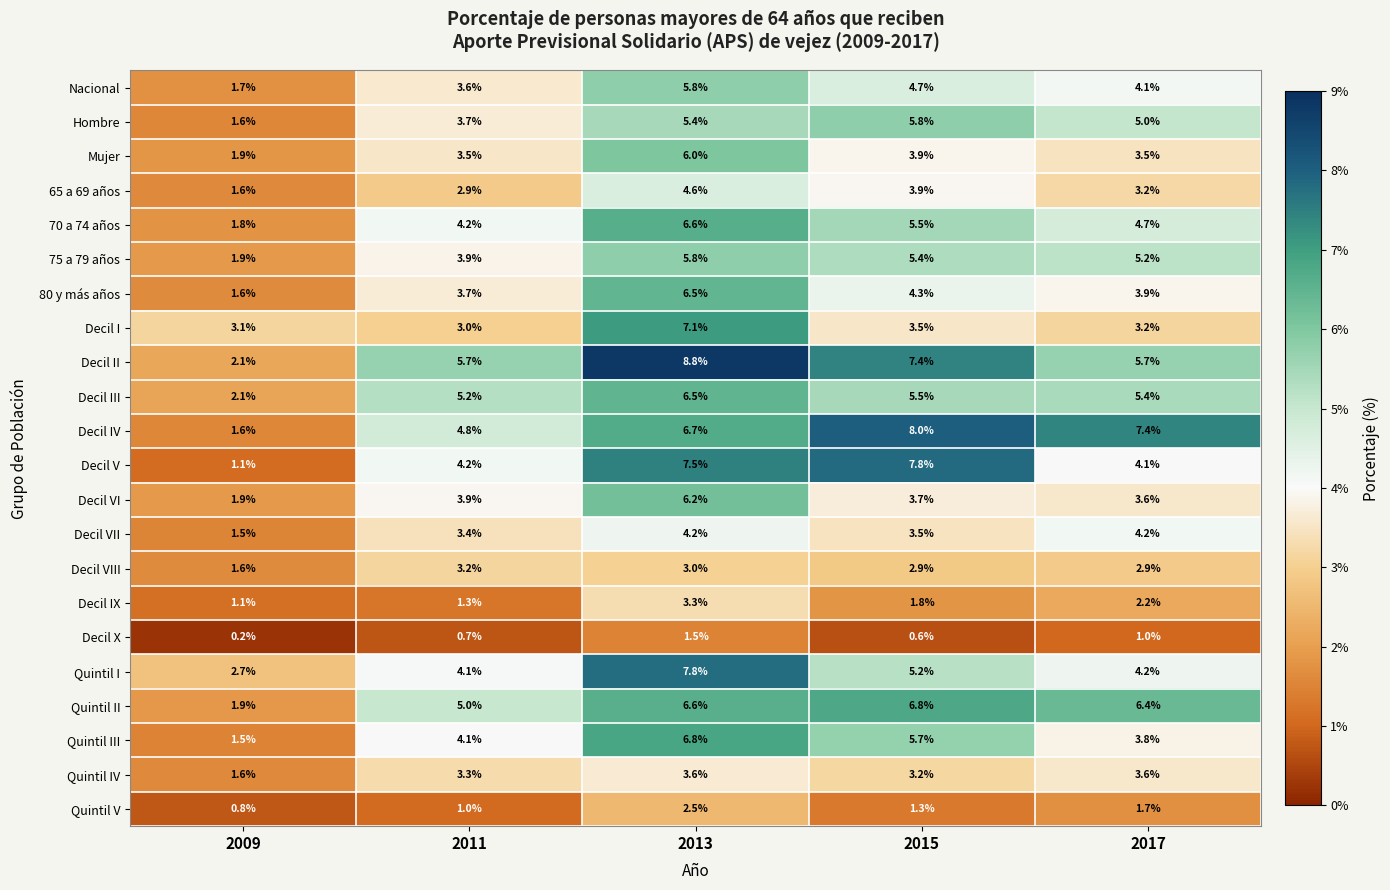

Which series has the largest total across all categories?

Decil II